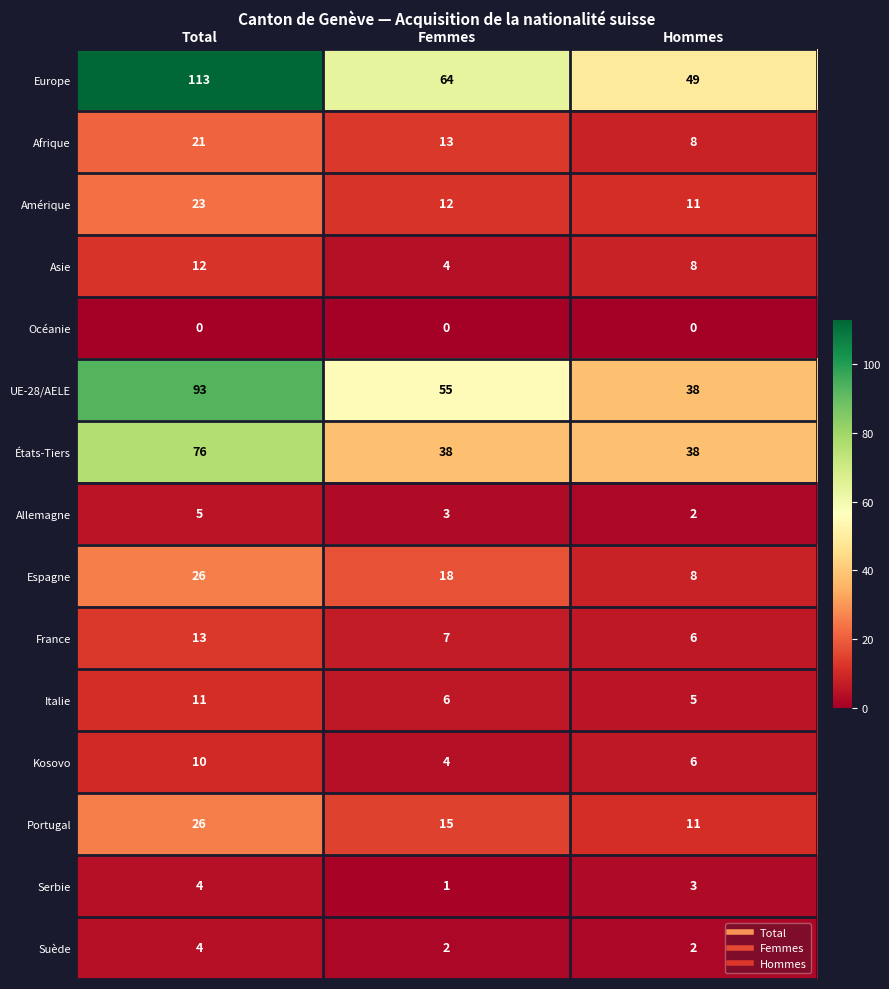

True or false: France has a value of 7 at Femmes.

True